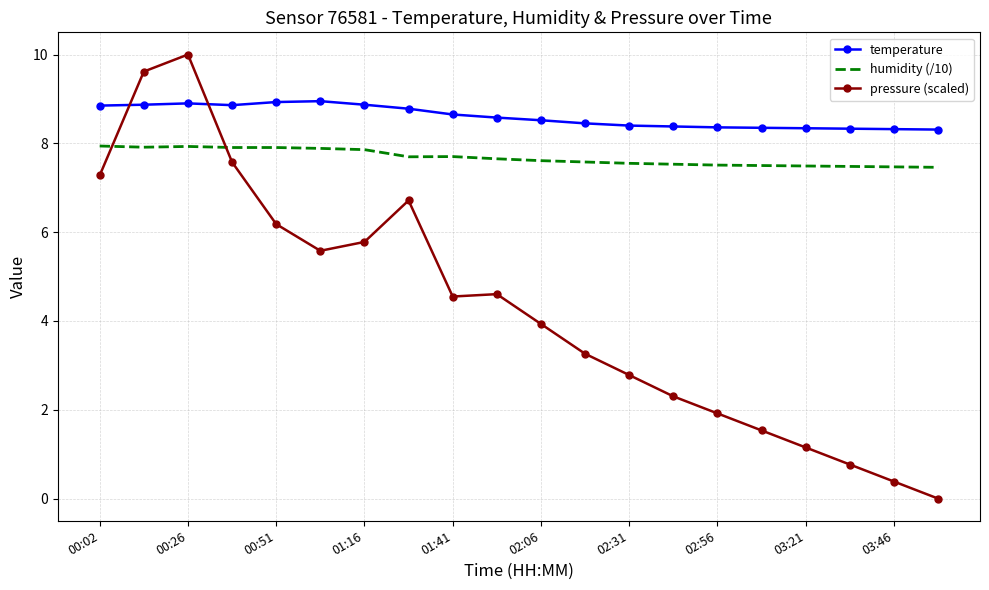

In temperature, how many points are lower than both neighbors (excluding endpoints)?

1